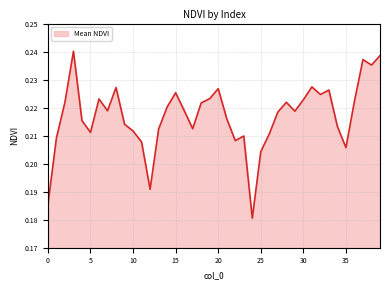

How many values are between 0 and 1?

40